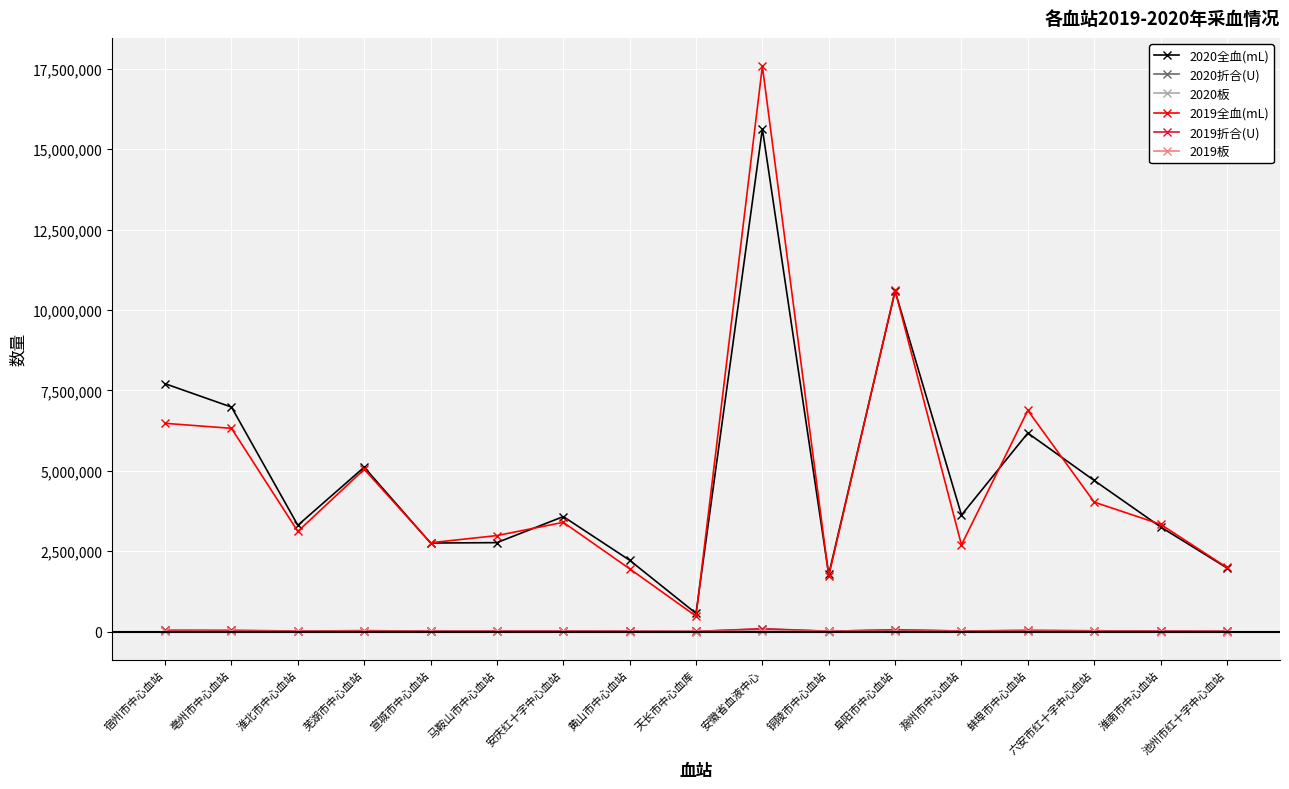

What is the spread (max minus min) of values at 六安市红十字中心血站?

4696757.0